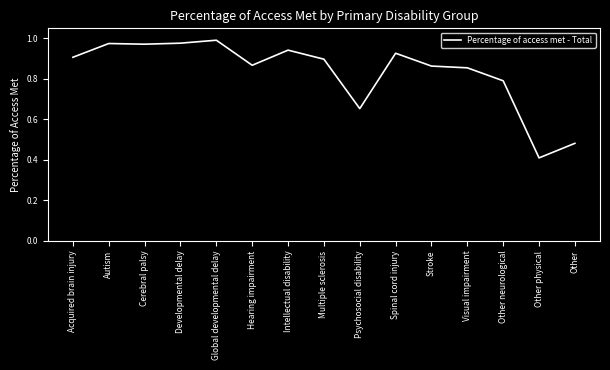

Where is the data nearest to the value 0?

Other physical